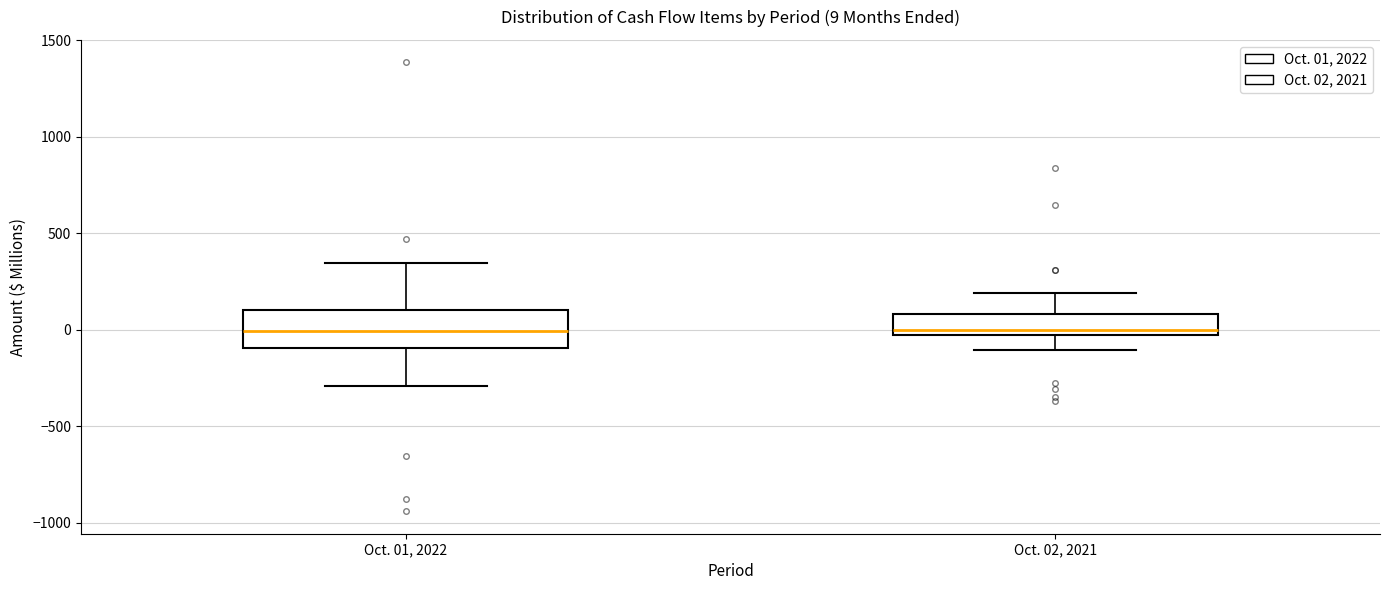

Comparing the boxes themselves (not the whiskers), which one is the tallest?

Oct. 01, 2022